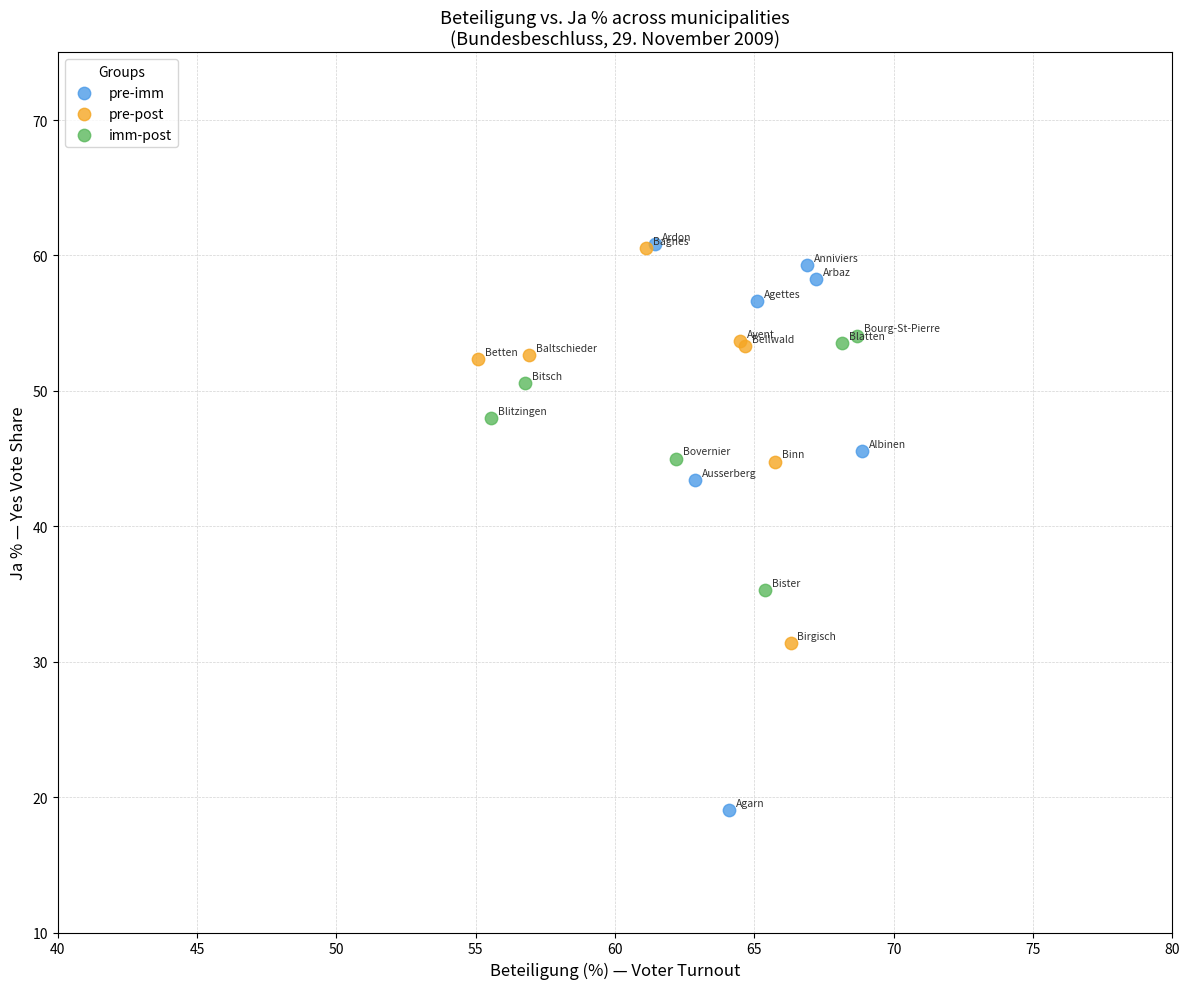

Which series has the largest Y range (max minus min)?

pre-imm